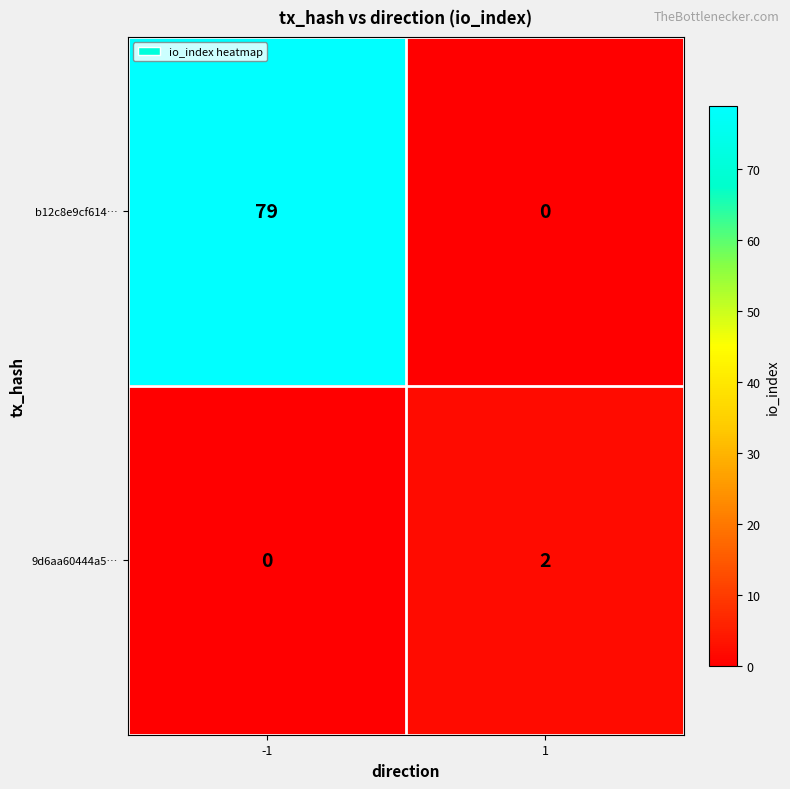

What is the difference between the highest and lowest values at -1?

79